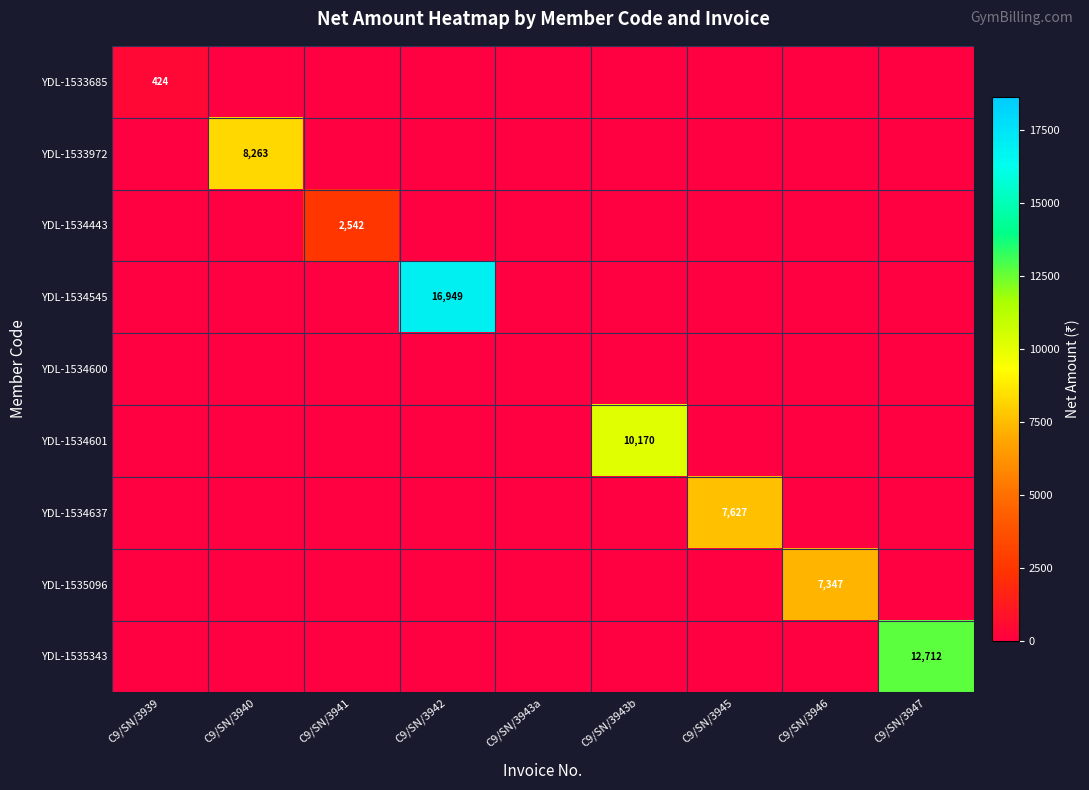

List the labels in order of YDL-1534545 value, smallest first.

C9/SN/3939, C9/SN/3940, C9/SN/3941, C9/SN/3943a, C9/SN/3943b, C9/SN/3945, C9/SN/3946, C9/SN/3947, C9/SN/3942